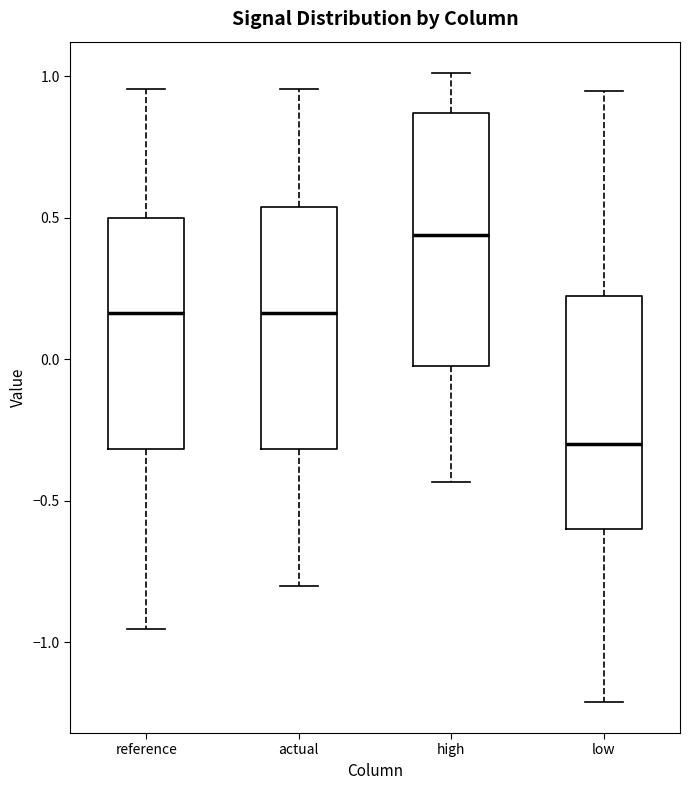

Which box has the highest median line?

high